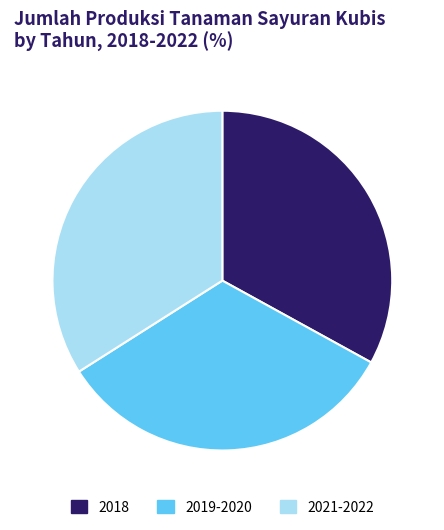

Do 2019-2020 and 2021-2022 together represent more than half of the pie?

Yes